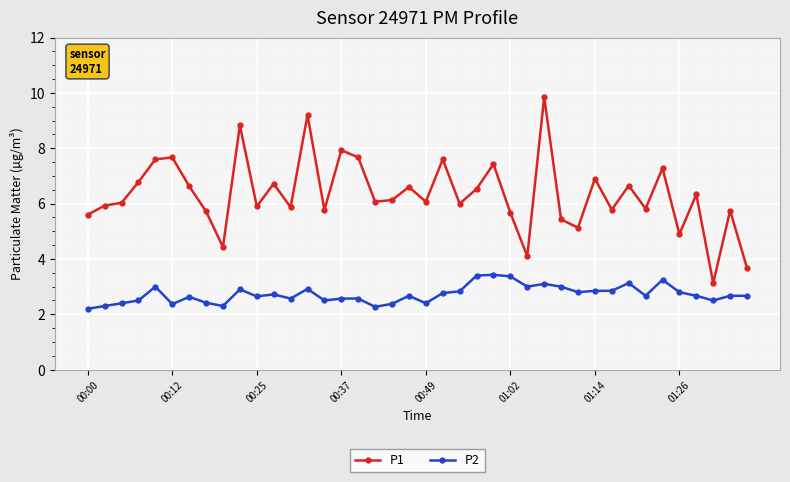

What is the value of the P1 point at the 6th from the left?

7.7